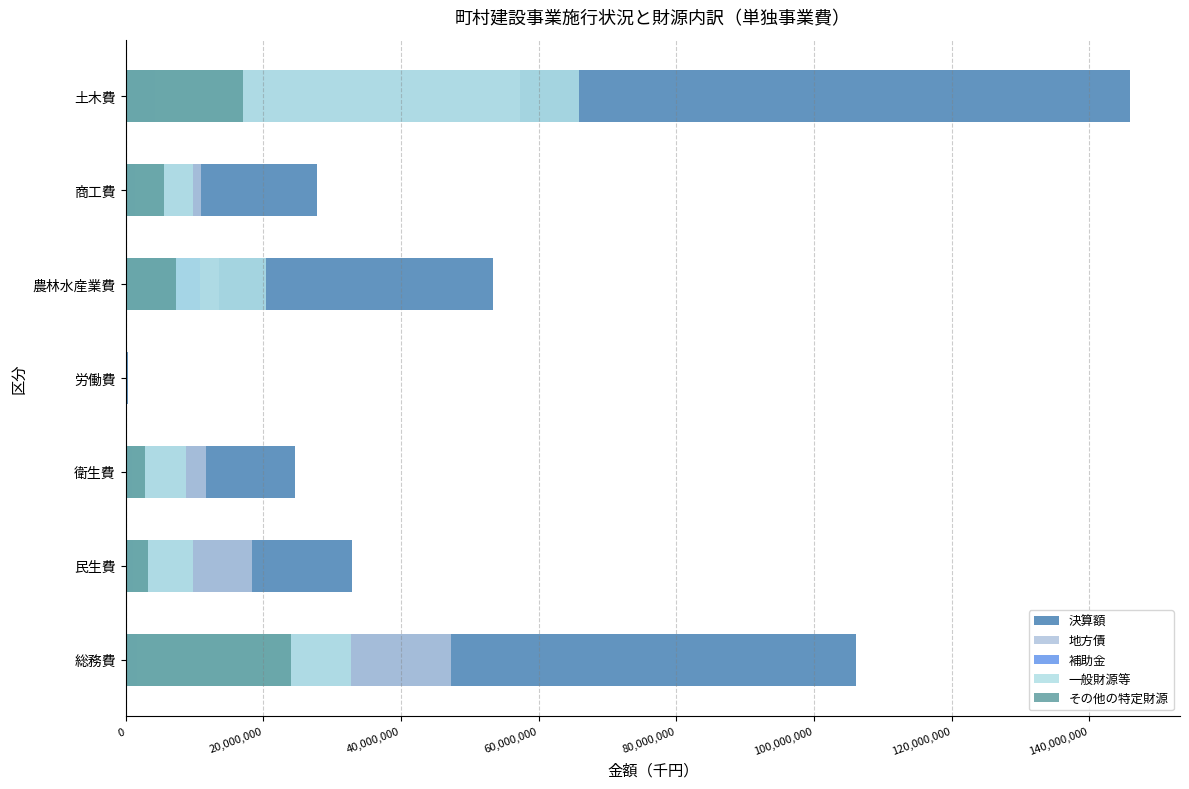

What is the value of the 補助金 bar at the 4th from the left?

50000